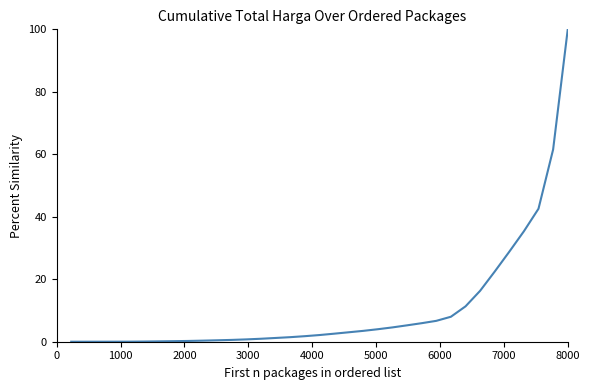

What is the difference between the maximum and minimum values?

100.0